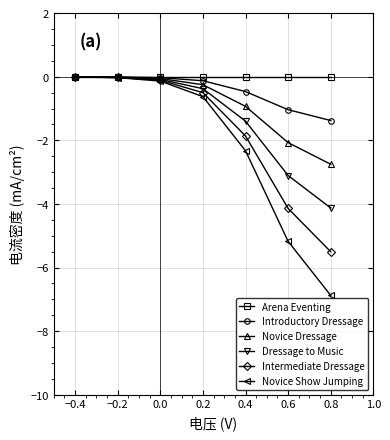

What is the difference between the maximum and second lowest values in the Introductory Dressage series?

1.0